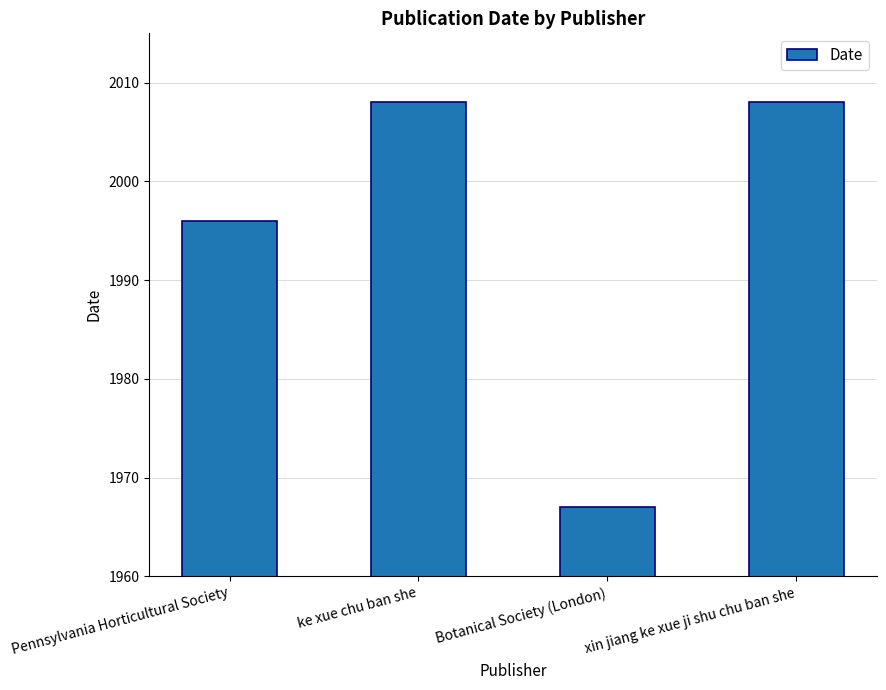

What is the ratio of the value at ke xue chu ban she to the value at Botanical Society (London)?

1.0